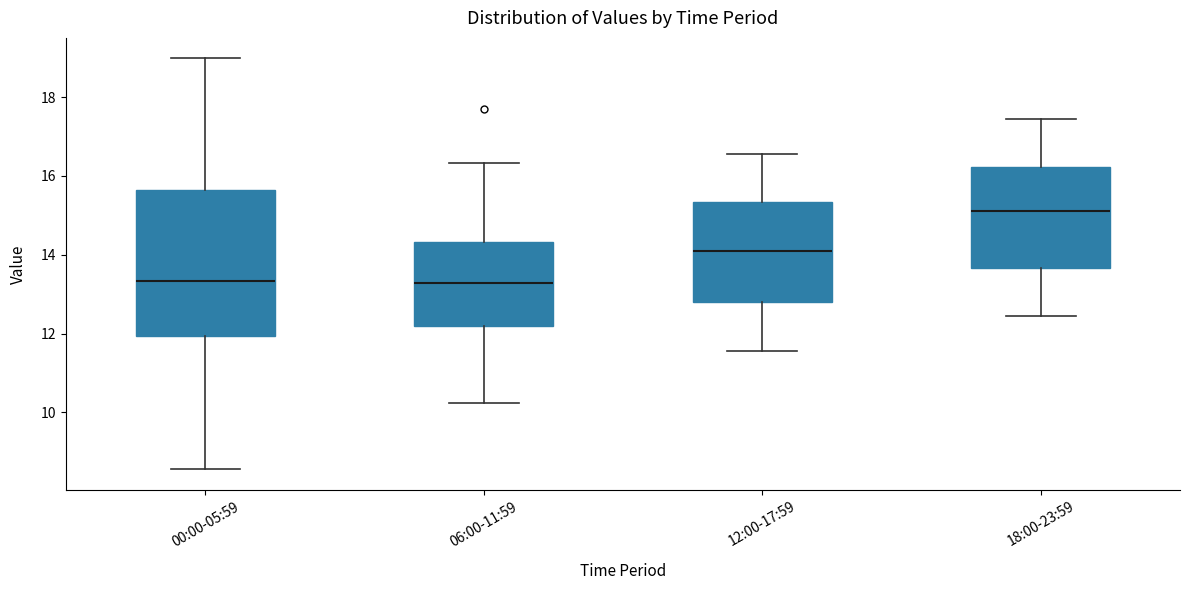

Where does the lower whisker of the box for 18:00-23:59 end on the y-axis? The values are not printed on the chart, so give them approximately, as read against the axis.

12.4